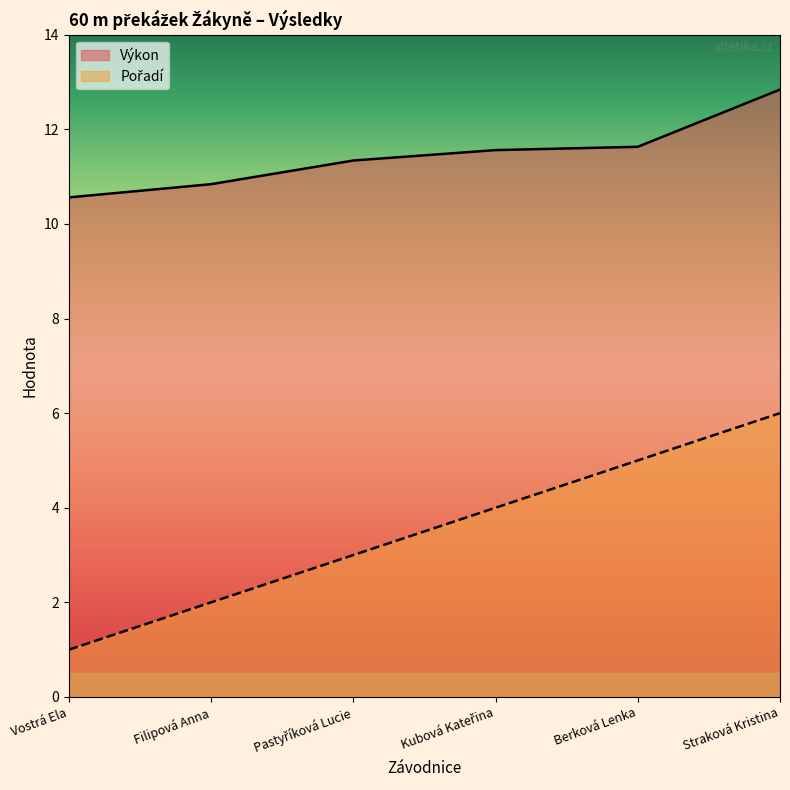

The value of Pořadí at Filipová Anna is 0.6. True or false?

False